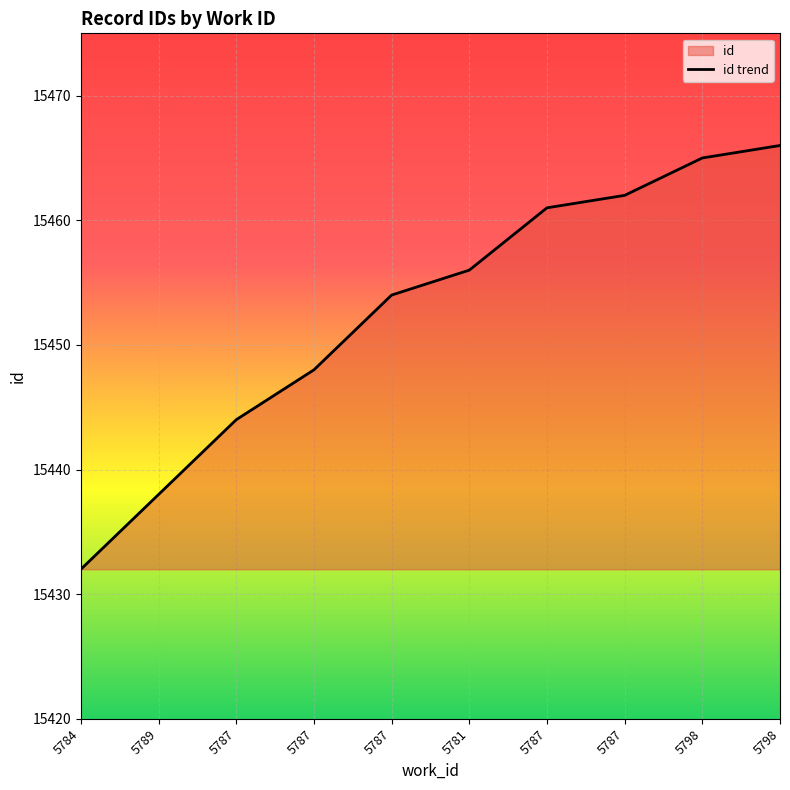

How many lines are shown in the chart?

1